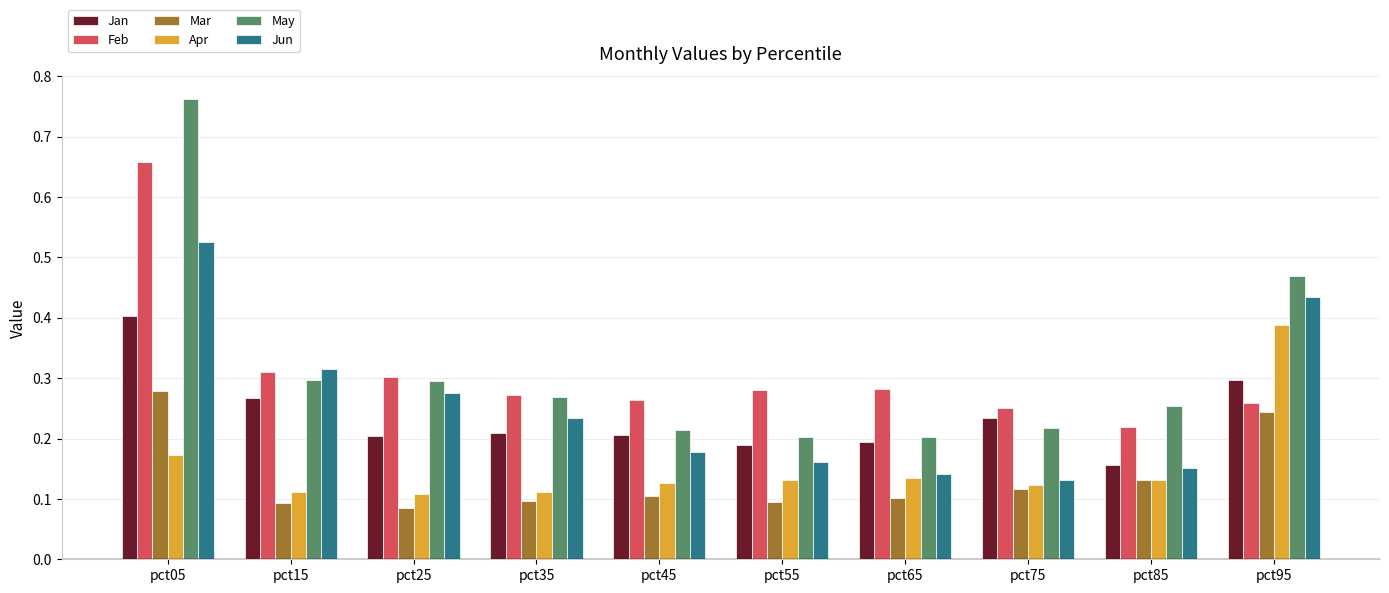

What is the sum of all Mar values?

1.3